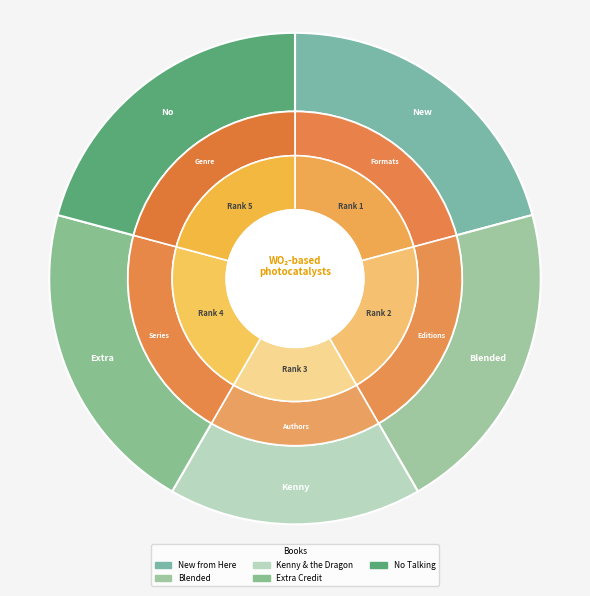

Is the sum of Kenny & the Dragon and No Talking greater than half?

No